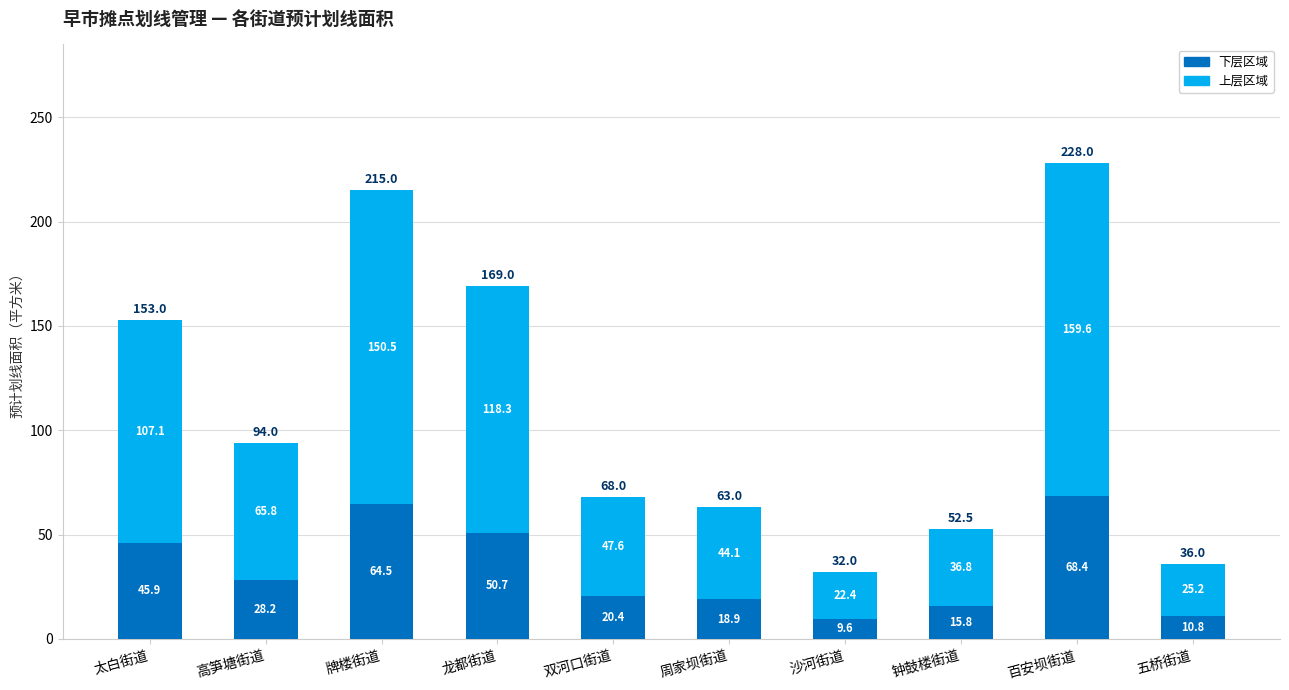

At which label does 下层区域 reach its minimum?

沙河街道